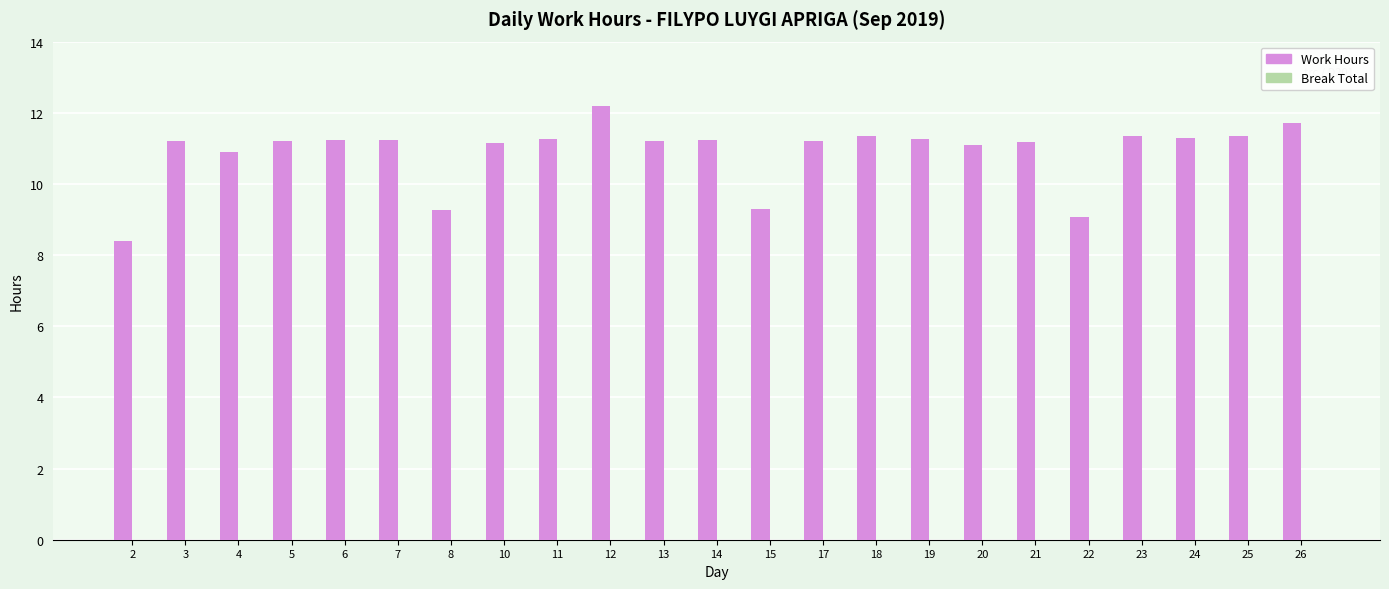

At which category does the chart reach its peak across all series?

12